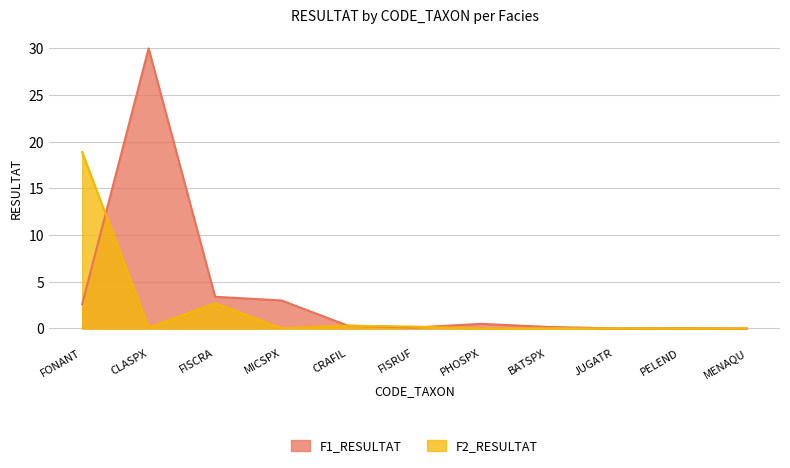

The value of F1_RESULTAT at PHOSPX is 0.2. True or false?

False